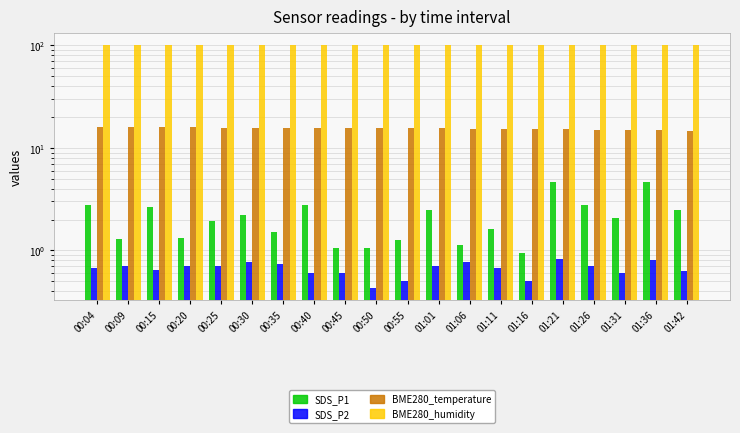

Reading left to right, list all the values displayed in this chart.

SDS_P1: 2.8	1.3	2.7	1.3	1.9	2.2	1.5	2.8	1.1	1.1	1.3	2.5	1.1	1.6	0.9	4.7	2.8	2.0	4.7	2.5
SDS_P2: 0.7	0.7	0.7	0.7	0.7	0.8	0.7	0.6	0.6	0.4	0.5	0.7	0.8	0.7	0.5	0.8	0.7	0.6	0.8	0.6
BME280_temperature: 16.0	15.9	15.9	15.8	15.8	15.7	15.7	15.7	15.7	15.6	15.6	15.5	15.4	15.3	15.2	15.2	15.0	14.9	14.9	14.7
BME280_humidity: 100.0	100.0	100.0	100.0	100.0	100.0	100.0	100.0	100.0	100.0	100.0	100.0	100.0	100.0	100.0	100.0	100.0	100.0	100.0	100.0